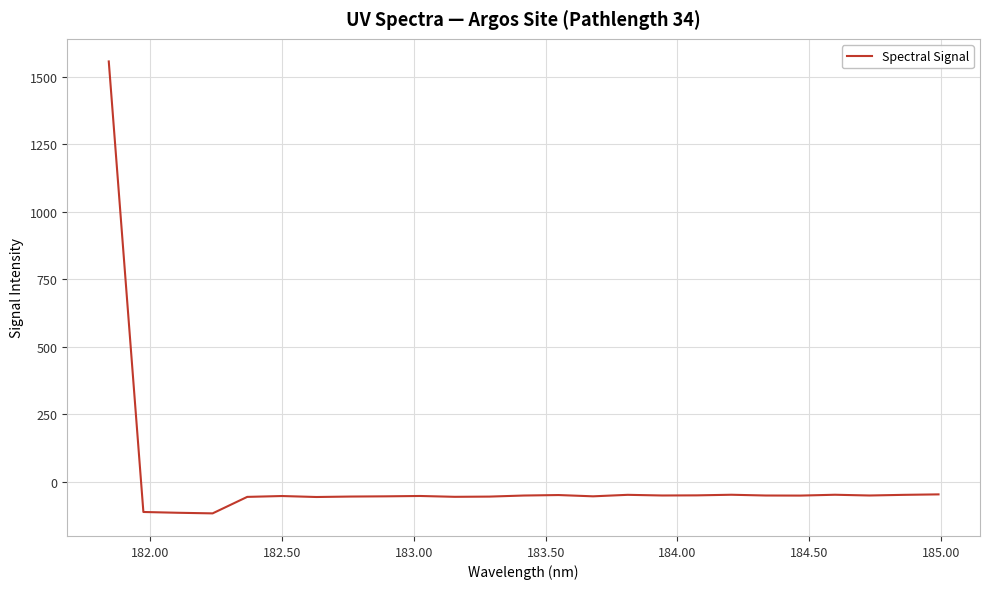

What is the greatest value displayed?

1556.6